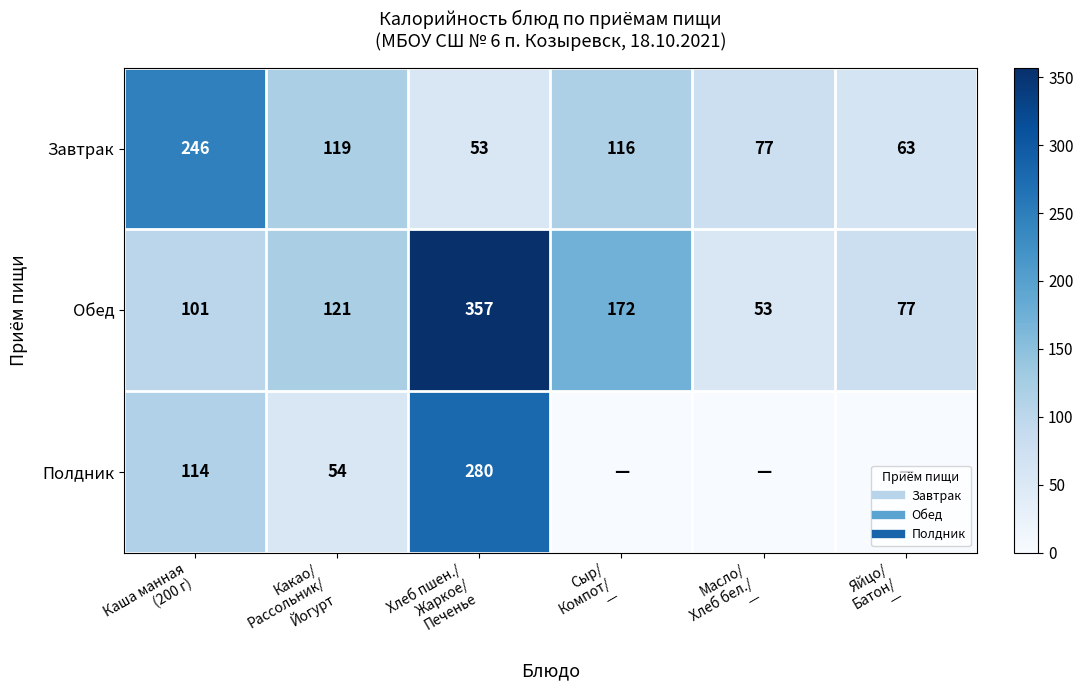

What value does the Завтрак series have at Хлеб пшен./ Жаркое/ Печенье, to the nearest 5?

55